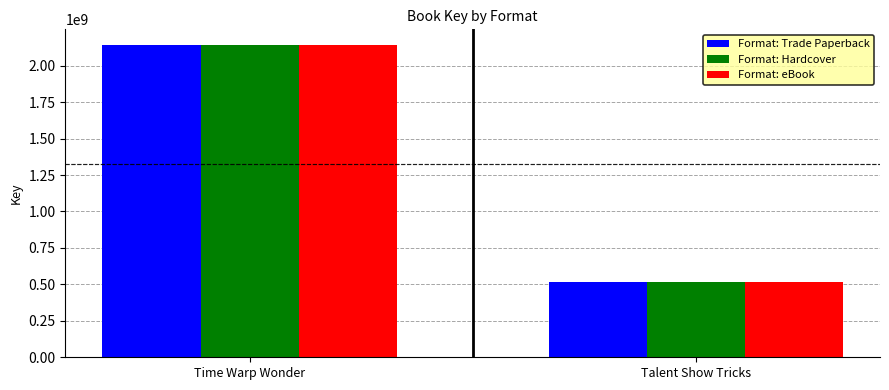

At which category is the sum across all series the highest?

Time Warp Wonder